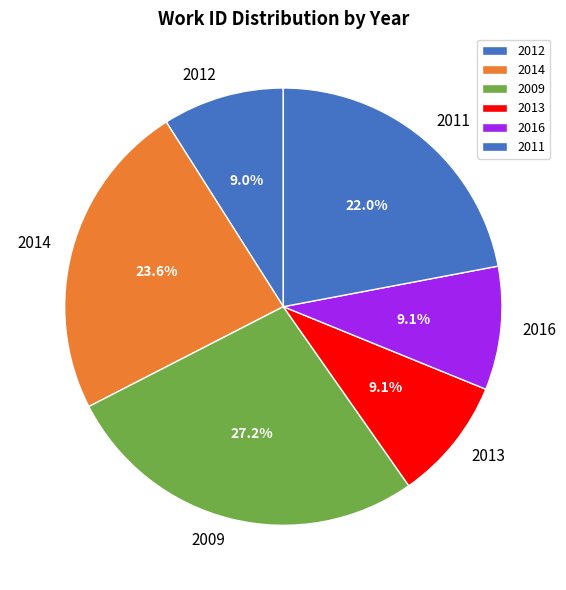

Is 2011 the majority of the pie?

No